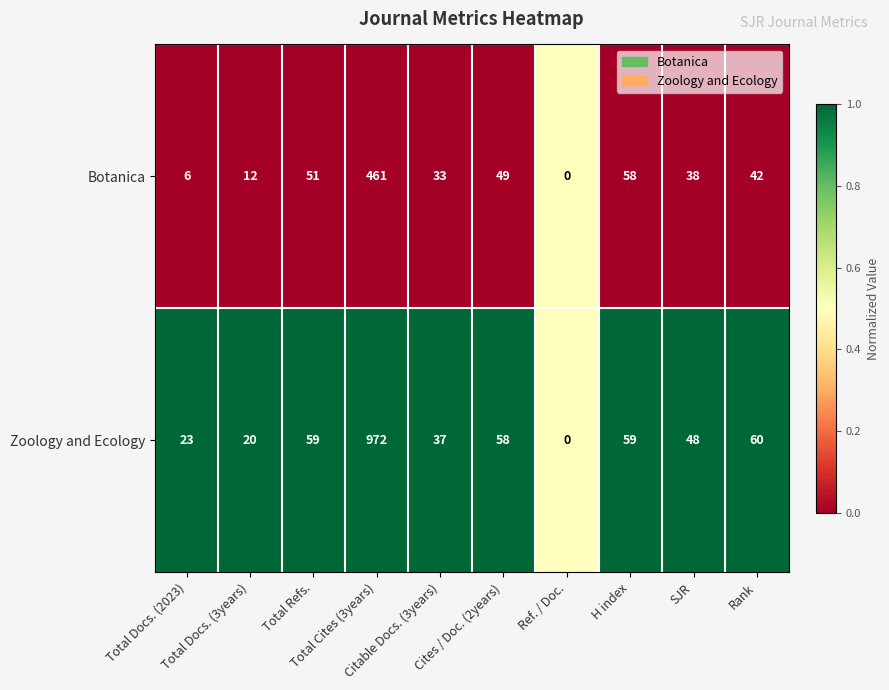

Rank the series by their average value, from highest to lowest.

Zoology and Ecology, Botanica